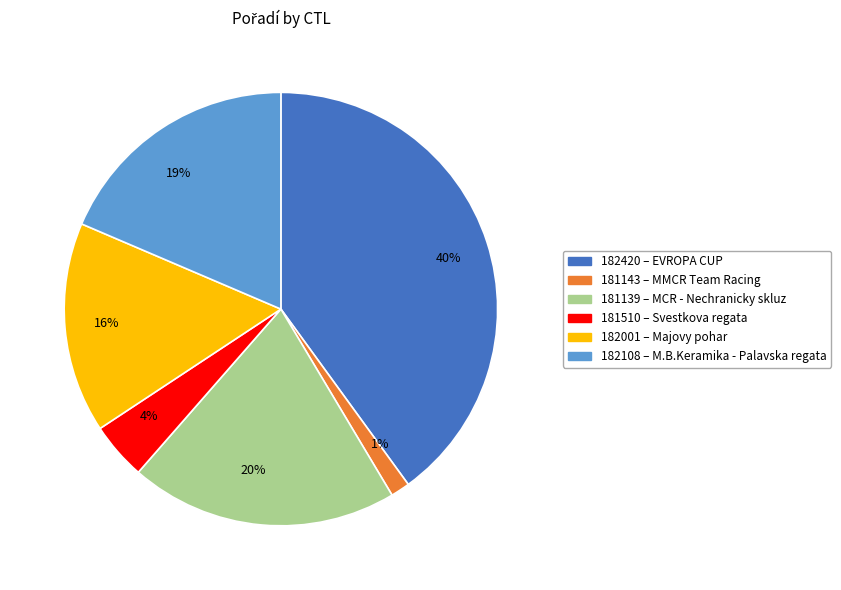

Which slice is the smallest?

1%